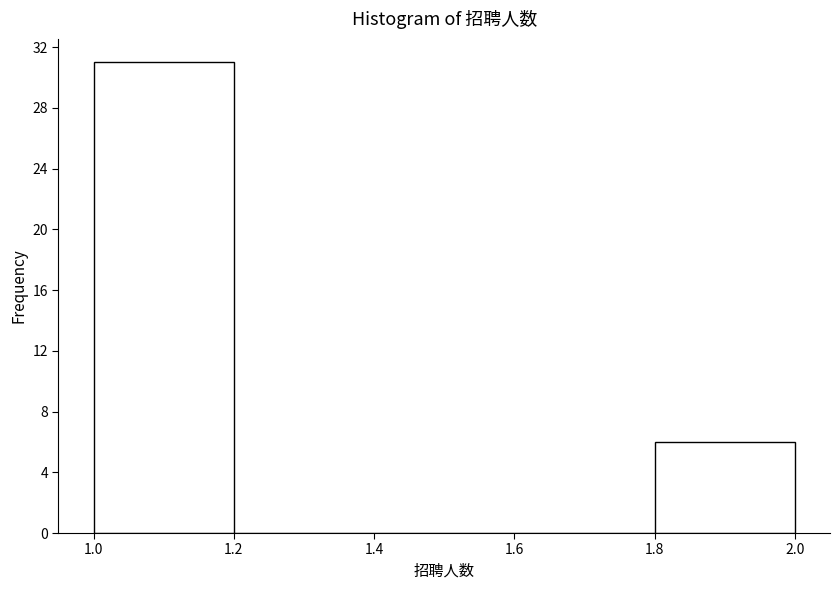

Over which range of the x-axis is the bar tallest?

1.0 to 1.2